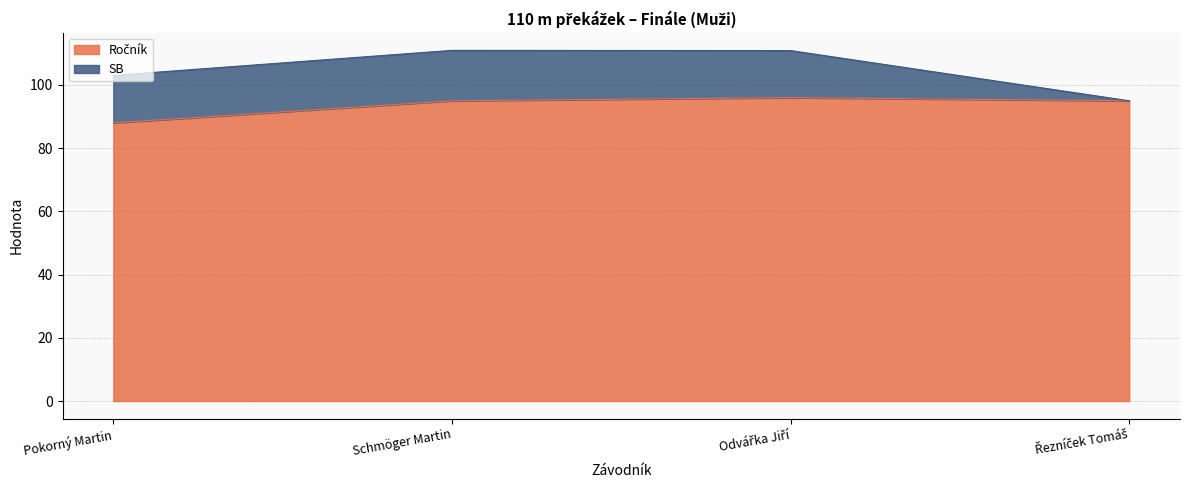

How many interior local peaks (higher than both neighbors) does the data have?

1